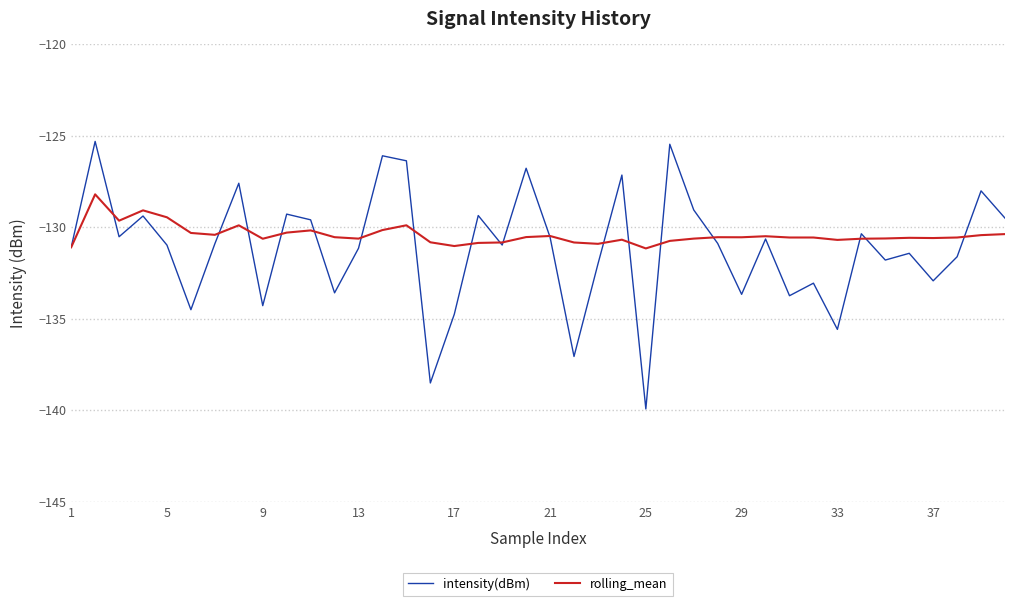

What is the greatest value displayed?

-125.3